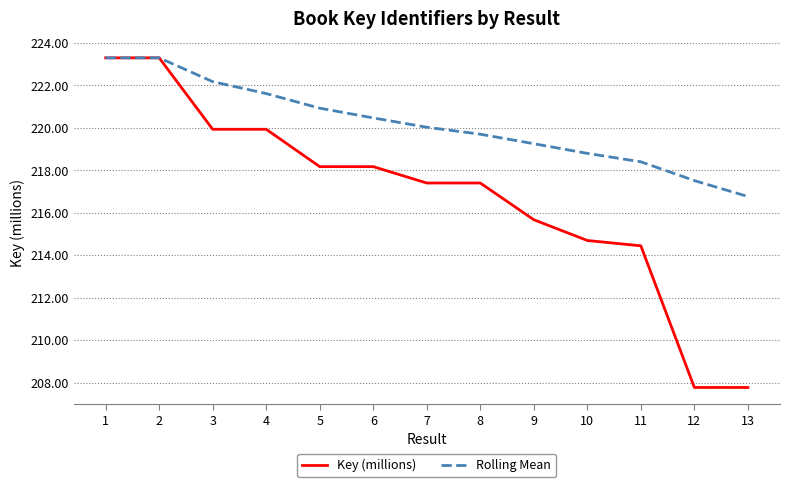

What is the sum of all Rolling Mean values?

2862.2